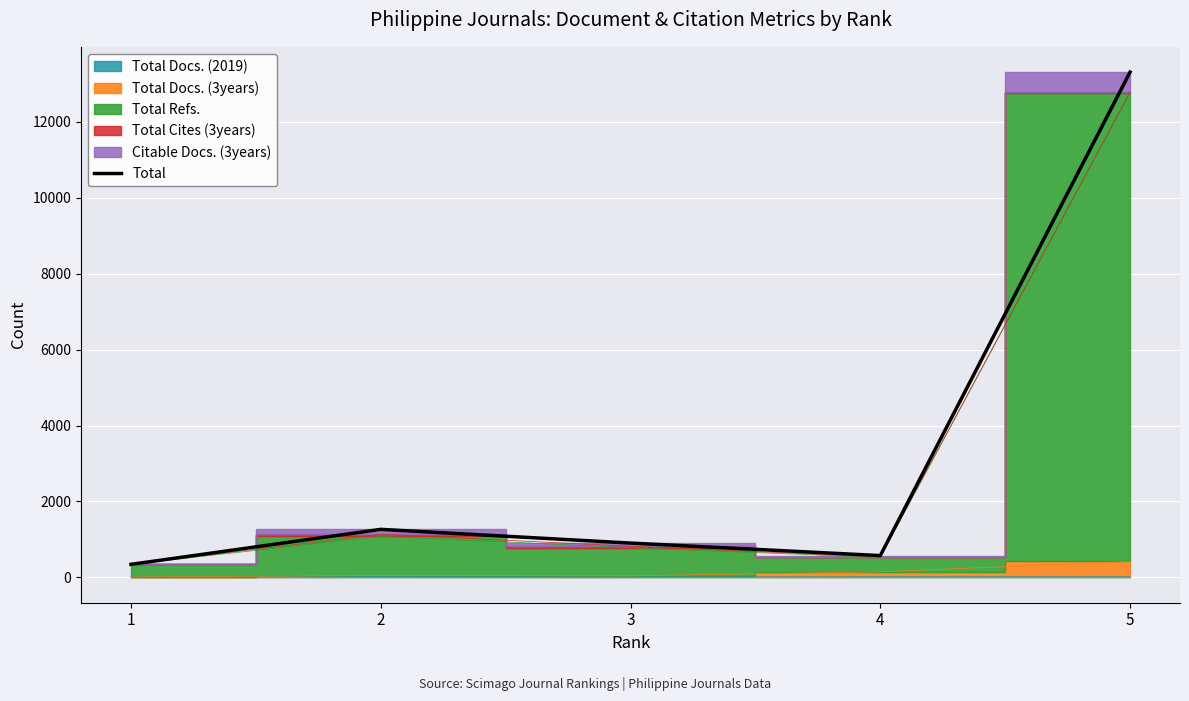

List the labels in order of value, largest first.

5, 2, 3, 4, 1